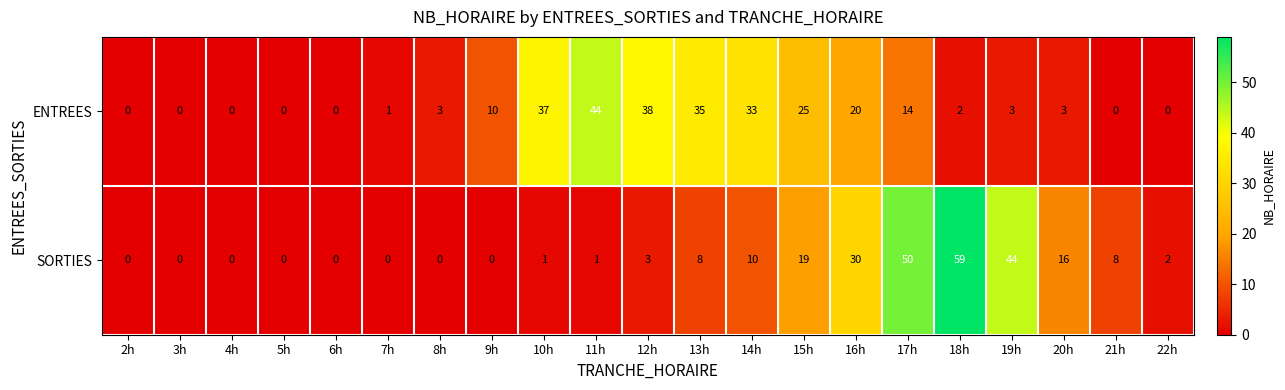

List the series in order of their overall mean, highest first.

ENTREES, SORTIES